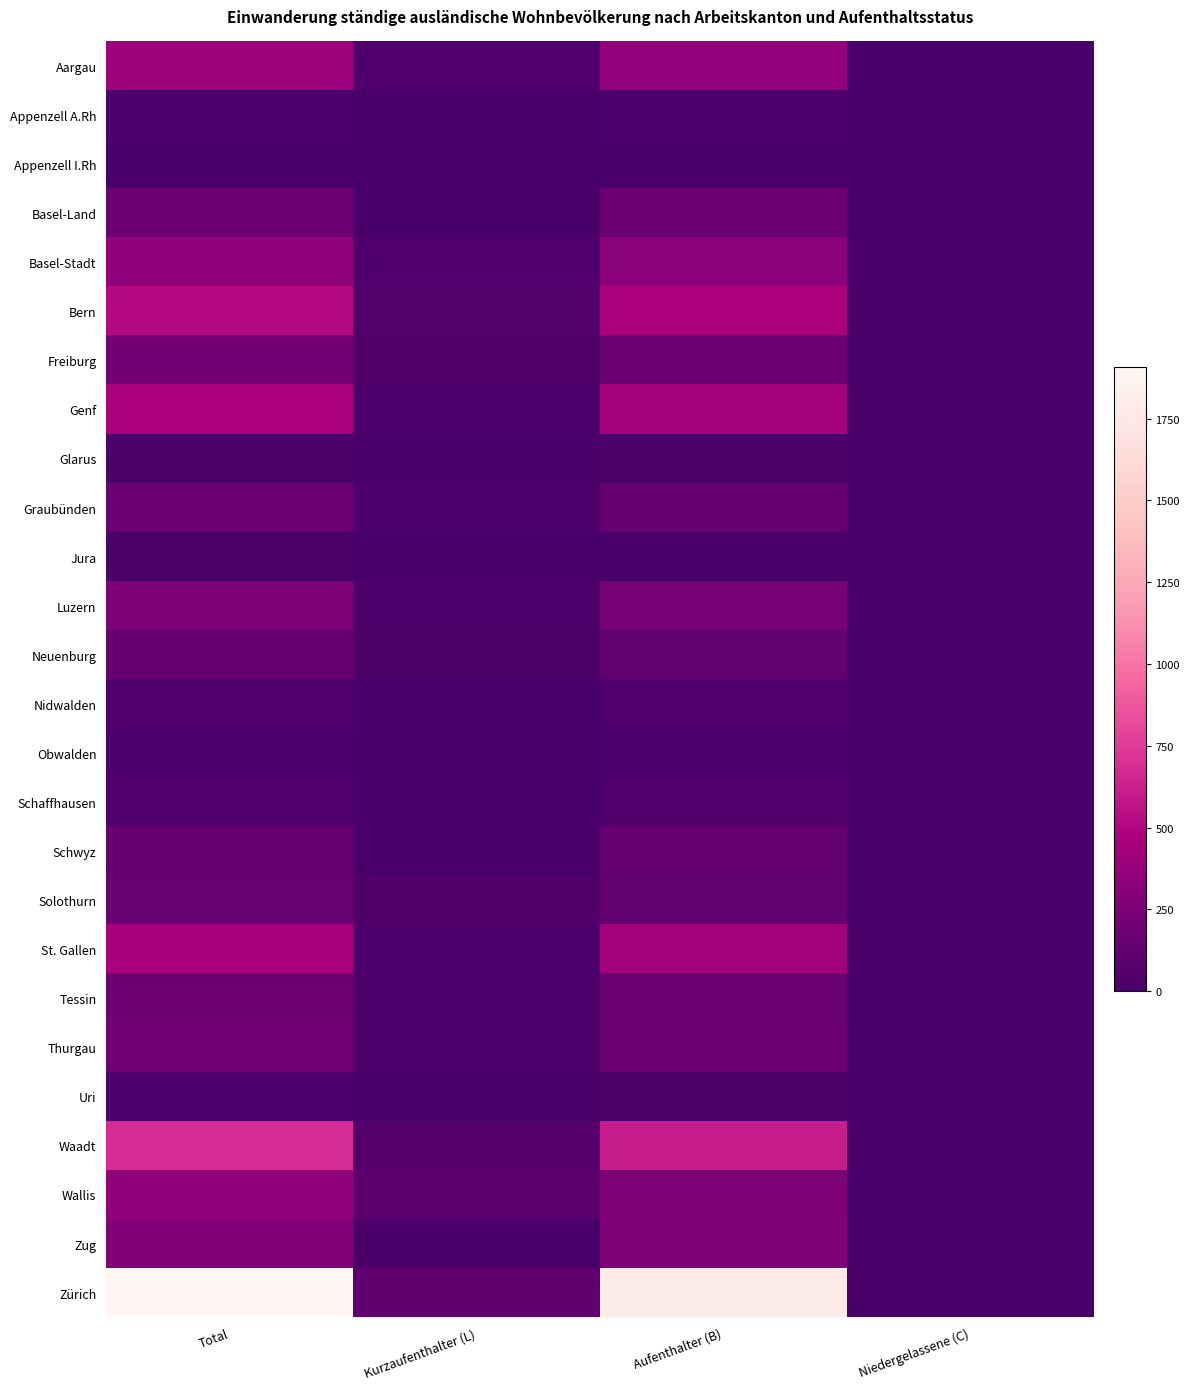

Reading left to right, extract all data points from this chart.

Aargau: Total=414	Kurzaufenthalter (L)=42	Aufenthalter (B)=372	Niedergelassene (C)=0
Appenzell A.Rh: Total=26	Kurzaufenthalter (L)=0	Aufenthalter (B)=26	Niedergelassene (C)=0
Appenzell I.Rh: Total=7	Kurzaufenthalter (L)=1	Aufenthalter (B)=6	Niedergelassene (C)=0
Basel-Land: Total=184	Kurzaufenthalter (L)=7	Aufenthalter (B)=177	Niedergelassene (C)=0
Basel-Stadt: Total=355	Kurzaufenthalter (L)=39	Aufenthalter (B)=315	Niedergelassene (C)=1
Bern: Total=519	Kurzaufenthalter (L)=50	Aufenthalter (B)=468	Niedergelassene (C)=1
Freiburg: Total=209	Kurzaufenthalter (L)=33	Aufenthalter (B)=175	Niedergelassene (C)=1
Genf: Total=469	Kurzaufenthalter (L)=29	Aufenthalter (B)=438	Niedergelassene (C)=2
Glarus: Total=18	Kurzaufenthalter (L)=0	Aufenthalter (B)=18	Niedergelassene (C)=0
Graubünden: Total=169	Kurzaufenthalter (L)=27	Aufenthalter (B)=142	Niedergelassene (C)=0
Jura: Total=15	Kurzaufenthalter (L)=1	Aufenthalter (B)=14	Niedergelassene (C)=0
Luzern: Total=256	Kurzaufenthalter (L)=26	Aufenthalter (B)=229	Niedergelassene (C)=1
Neuenburg: Total=142	Kurzaufenthalter (L)=19	Aufenthalter (B)=123	Niedergelassene (C)=0
Nidwalden: Total=44	Kurzaufenthalter (L)=5	Aufenthalter (B)=39	Niedergelassene (C)=0
Obwalden: Total=27	Kurzaufenthalter (L)=0	Aufenthalter (B)=27	Niedergelassene (C)=0
Schaffhausen: Total=43	Kurzaufenthalter (L)=2	Aufenthalter (B)=41	Niedergelassene (C)=0
Schwyz: Total=147	Kurzaufenthalter (L)=11	Aufenthalter (B)=136	Niedergelassene (C)=0
Solothurn: Total=162	Kurzaufenthalter (L)=33	Aufenthalter (B)=129	Niedergelassene (C)=0
St. Gallen: Total=457	Kurzaufenthalter (L)=23	Aufenthalter (B)=428	Niedergelassene (C)=6
Tessin: Total=190	Kurzaufenthalter (L)=26	Aufenthalter (B)=164	Niedergelassene (C)=0
Thurgau: Total=195	Kurzaufenthalter (L)=23	Aufenthalter (B)=172	Niedergelassene (C)=0
Uri: Total=25	Kurzaufenthalter (L)=3	Aufenthalter (B)=22	Niedergelassene (C)=0
Waadt: Total=683	Kurzaufenthalter (L)=71	Aufenthalter (B)=607	Niedergelassene (C)=5
Wallis: Total=349	Kurzaufenthalter (L)=90	Aufenthalter (B)=258	Niedergelassene (C)=1
Zug: Total=278	Kurzaufenthalter (L)=11	Aufenthalter (B)=267	Niedergelassene (C)=0
Zürich: Total=1906	Kurzaufenthalter (L)=119	Aufenthalter (B)=1782	Niedergelassene (C)=5